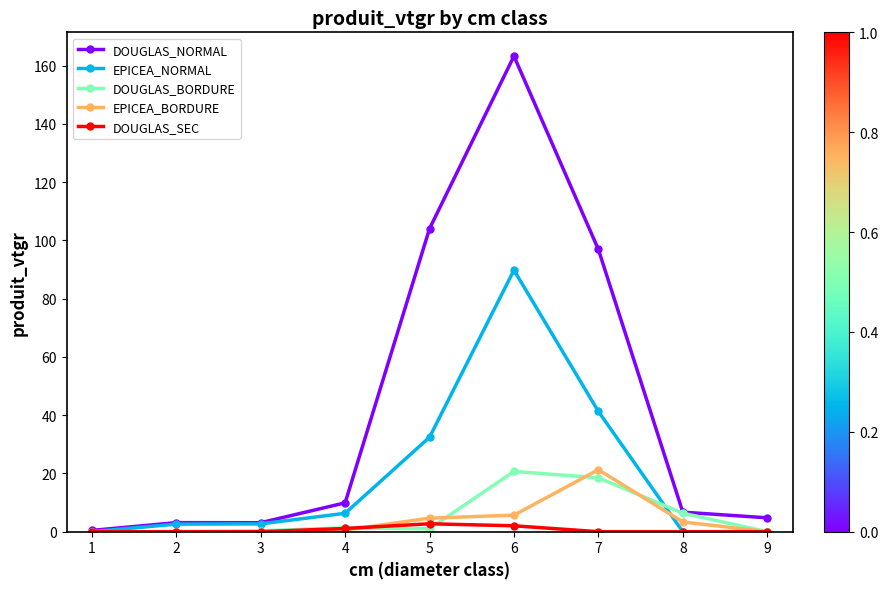

True or false: EPICEA_NORMAL has more than 2 interior local peaks.

False